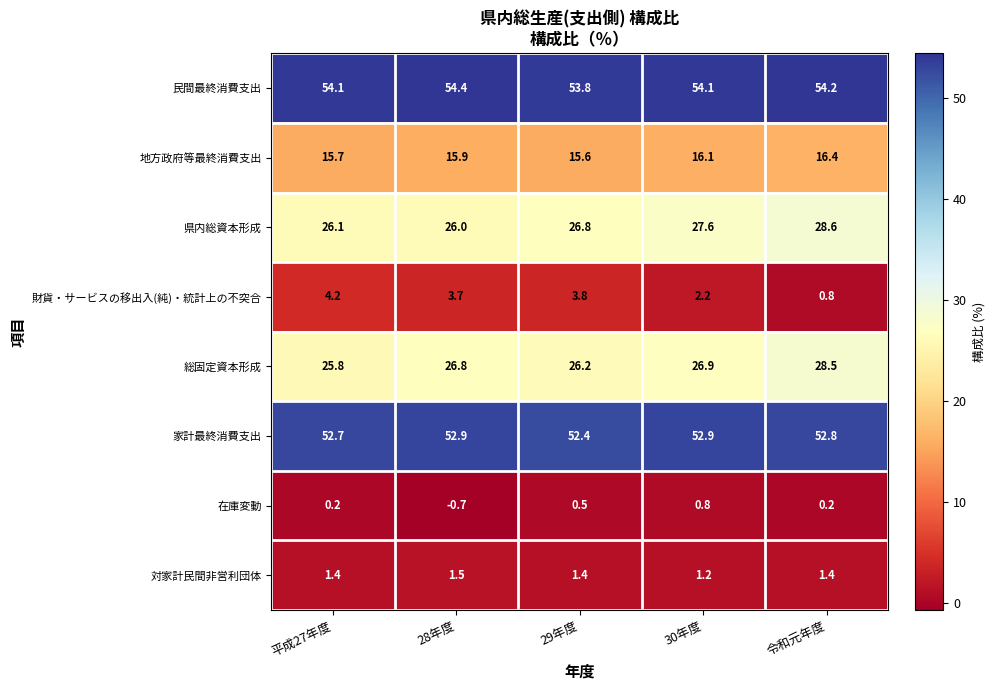

What is the total value across all series at 29年度?

180.5